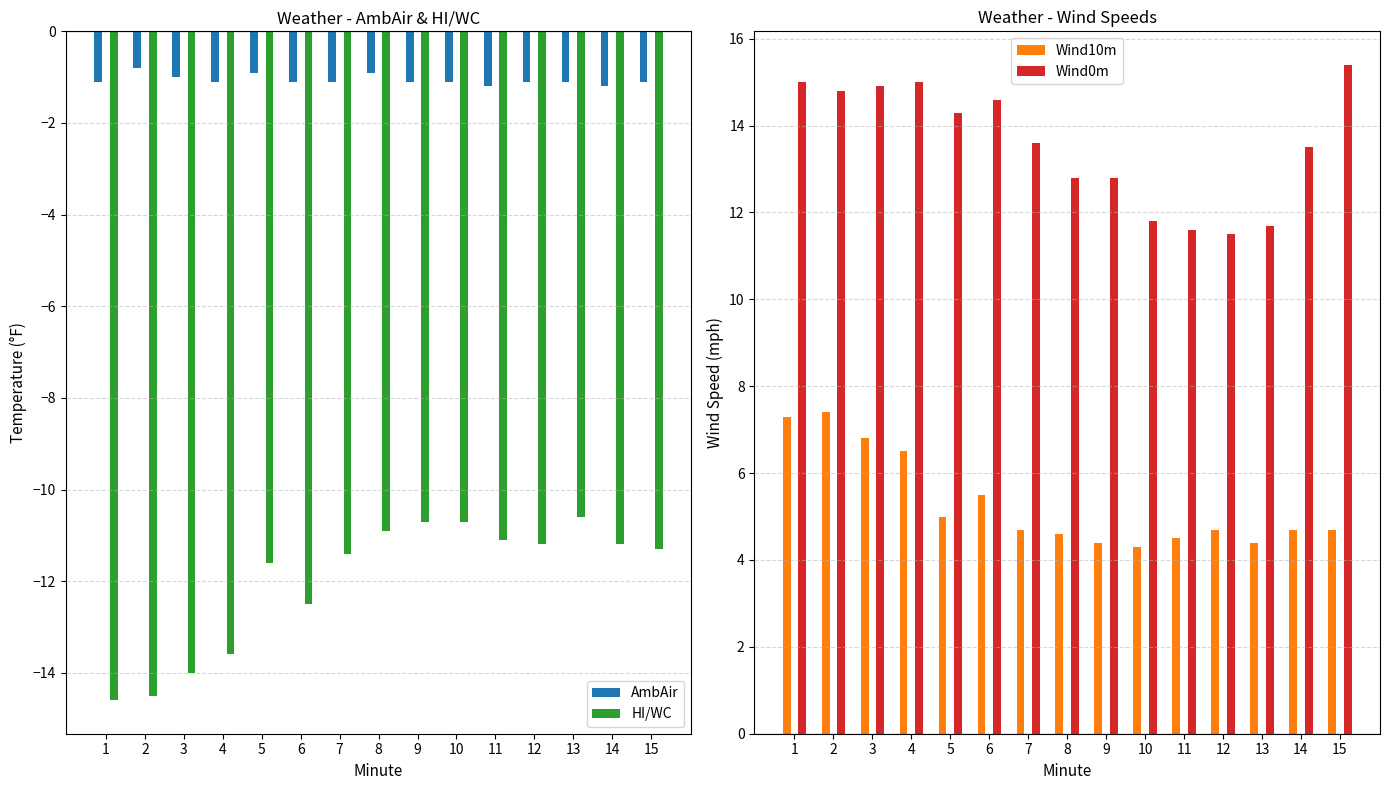

Read the HI/WC value at 7.

-11.4